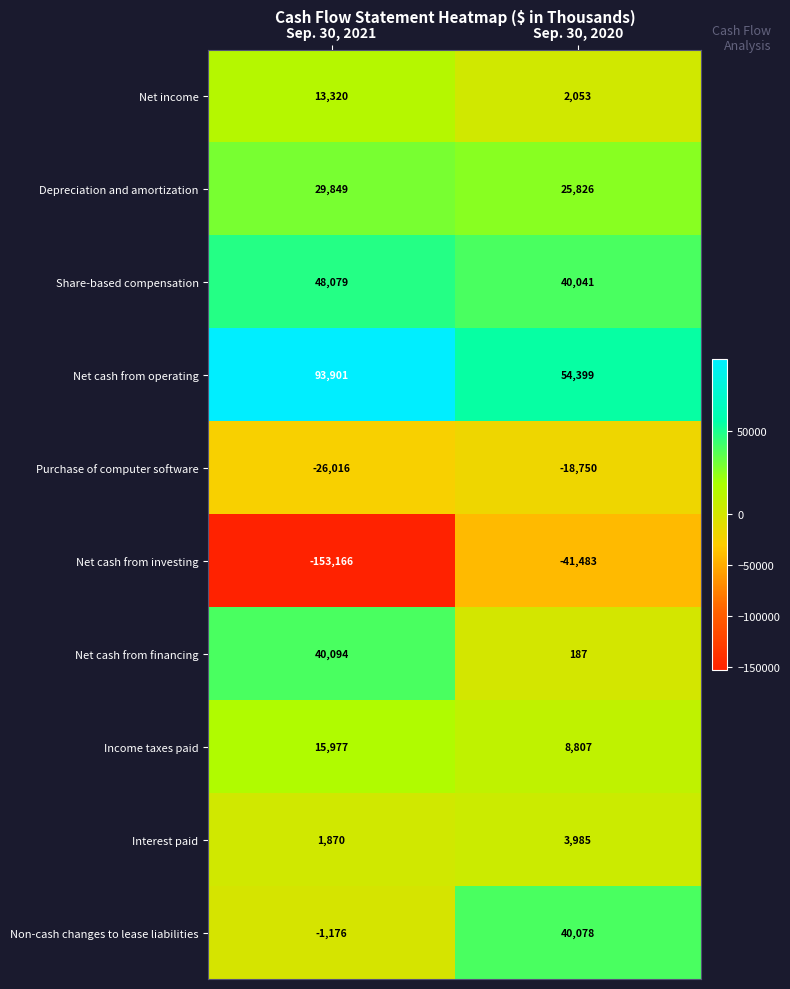

Which category has the lowest value across all series?

Sep. 30, 2021